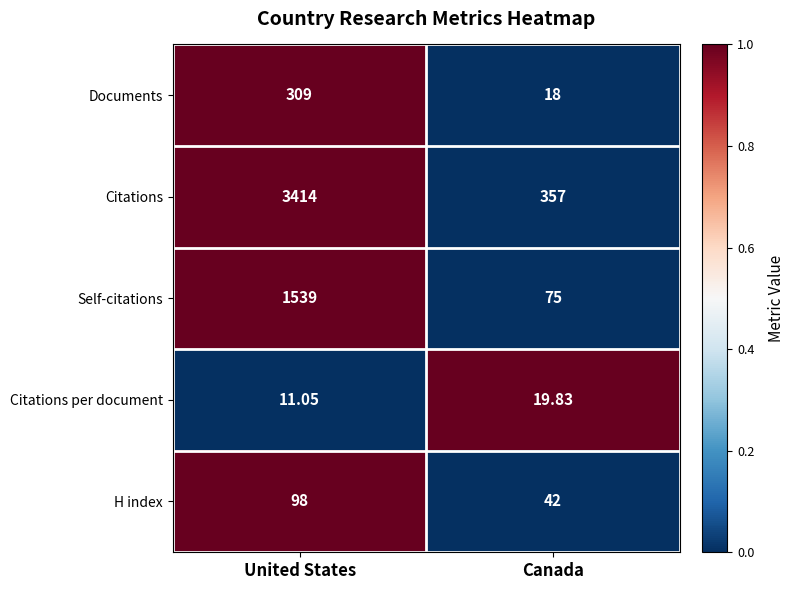

Is the value of Citations per document at Canada greater than the value of H index at United States?

No